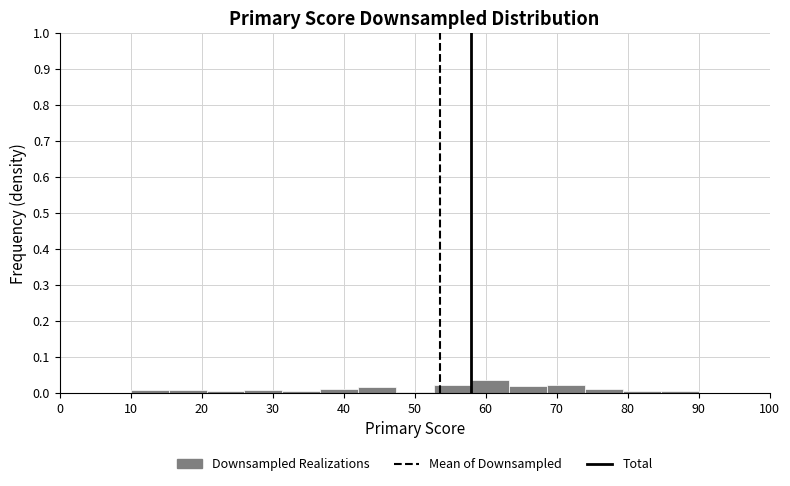

How tall is the bar that spans 37 to 42 on the x-axis? Neither the bar edges nor the heights are printed on the chart, so give them approximately, as read against the axes.

0.01